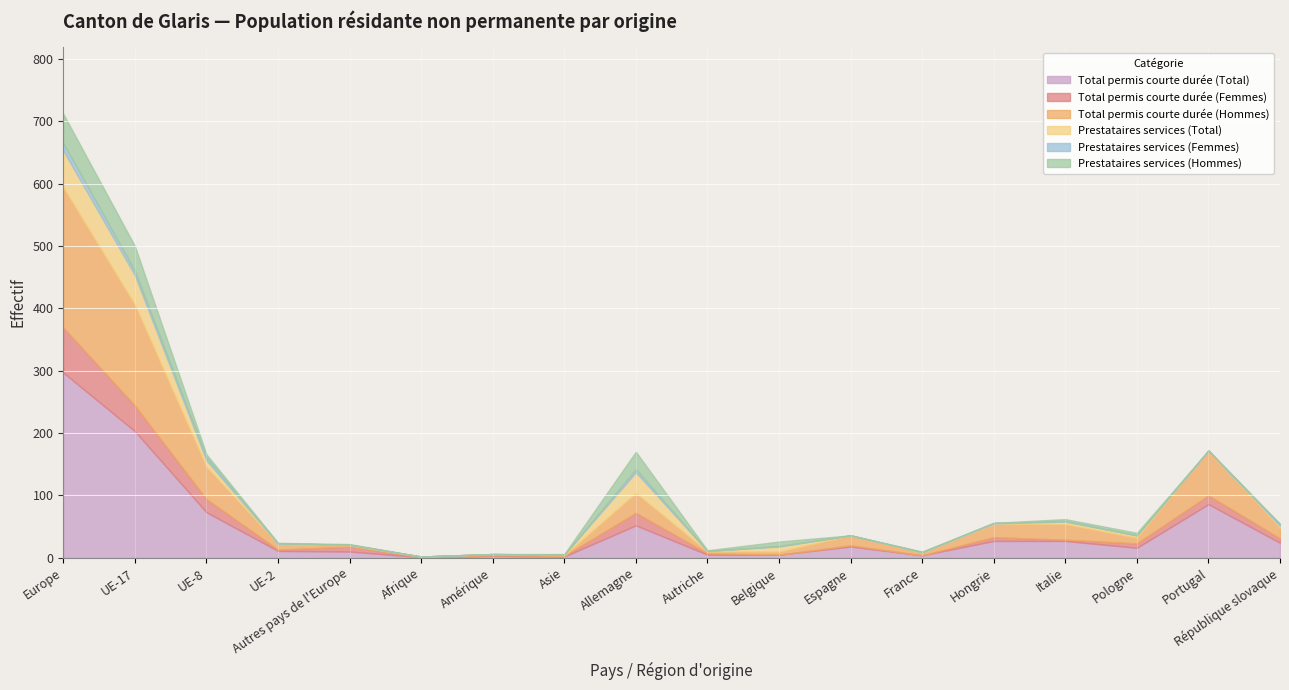

Rank the series by their maximum value, from lowest to highest.

Prestataires services (Femmes), Prestataires services (Hommes), Prestataires services (Total), Total permis courte durée (Femmes), Total permis courte durée (Hommes), Total permis courte durée (Total)